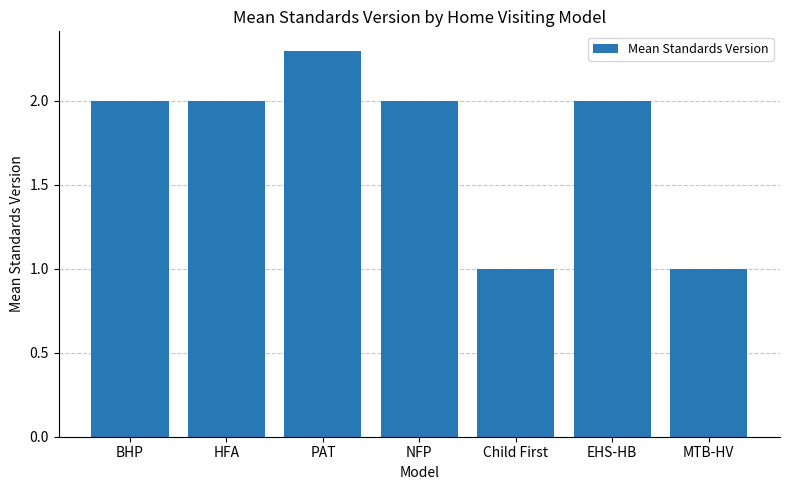

Between BHP and MTB-HV, which is larger?

BHP